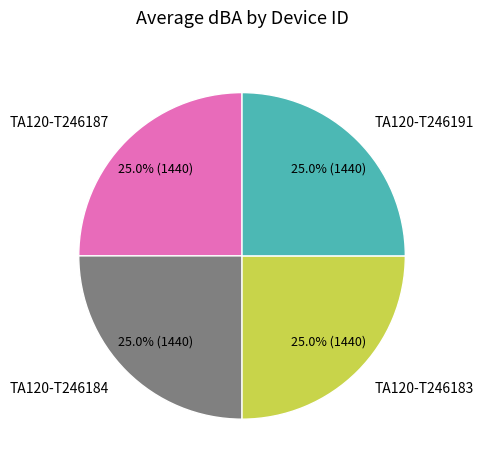

To the nearest percent, what portion does TA120-T246187 represent?

25%